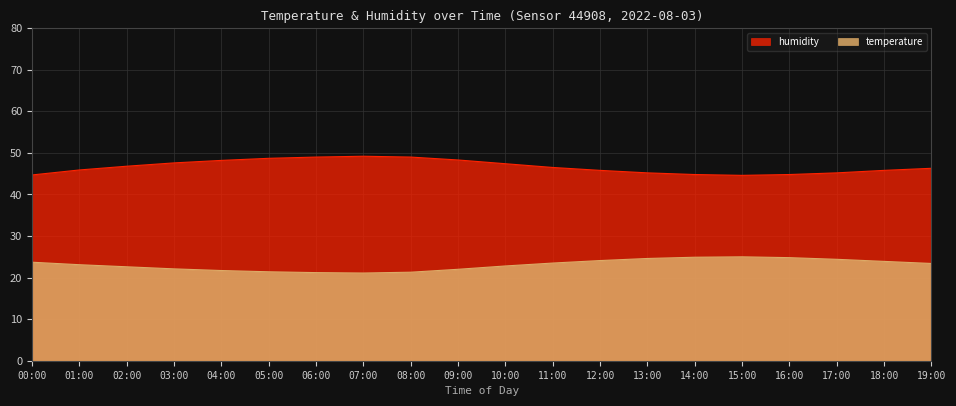

What is the total value across all series at 17:00?

69.6